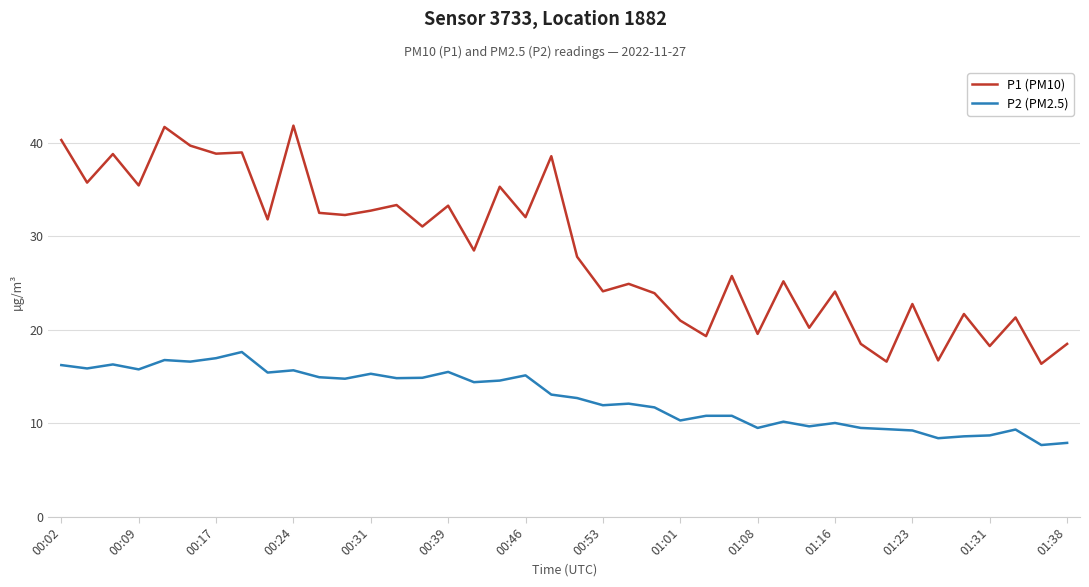

What is the difference between the maximum and second lowest values in the P2 (PM2.5) series?

9.7